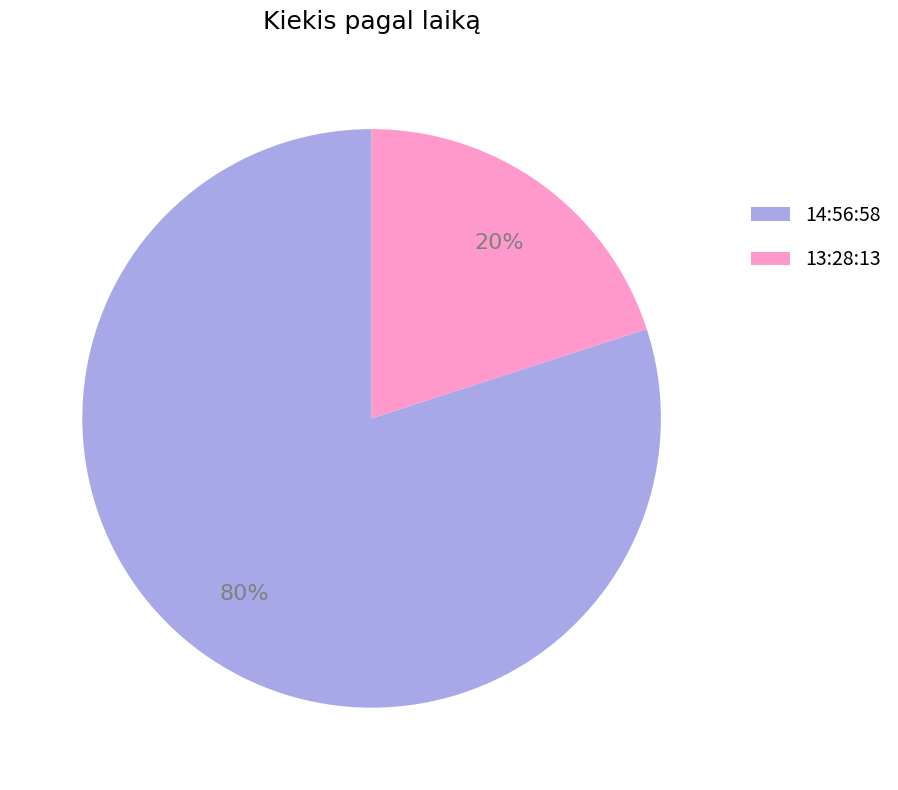

Is the sum of 14:56:58 and 13:28:13 greater than half?

Yes